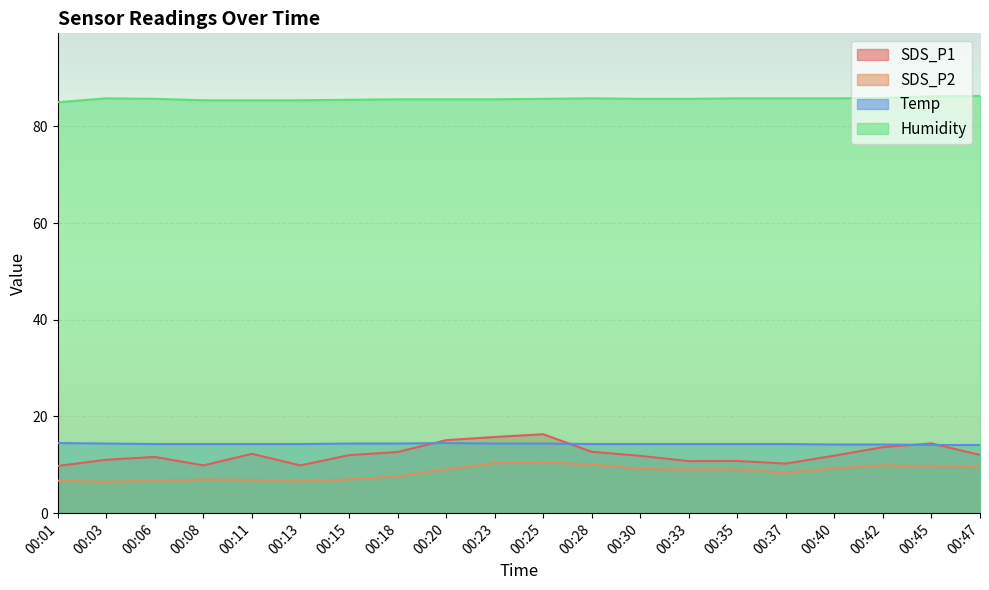

Reading left to right, extract all data points from this chart.

SDS_P1: 9.8	11.1	11.6	9.9	12.3	9.9	12.0	12.7	15.1	15.8	16.3	12.7	11.8	10.8	10.8	10.2	11.9	13.7	14.4	12.1
SDS_P2: 6.7	6.5	6.7	7.0	6.9	6.6	7.0	7.6	9.1	10.3	10.5	10.1	9.1	9.0	9.1	8.4	9.2	9.9	9.6	9.5
Temp: 14.5	14.4	14.3	14.3	14.3	14.3	14.4	14.4	14.5	14.4	14.4	14.3	14.3	14.3	14.3	14.3	14.2	14.2	14.1	14.1
Humidity: 85.0	85.8	85.7	85.4	85.4	85.4	85.5	85.6	85.6	85.6	85.7	85.8	85.7	85.7	85.8	85.8	85.8	85.9	86.2	86.3